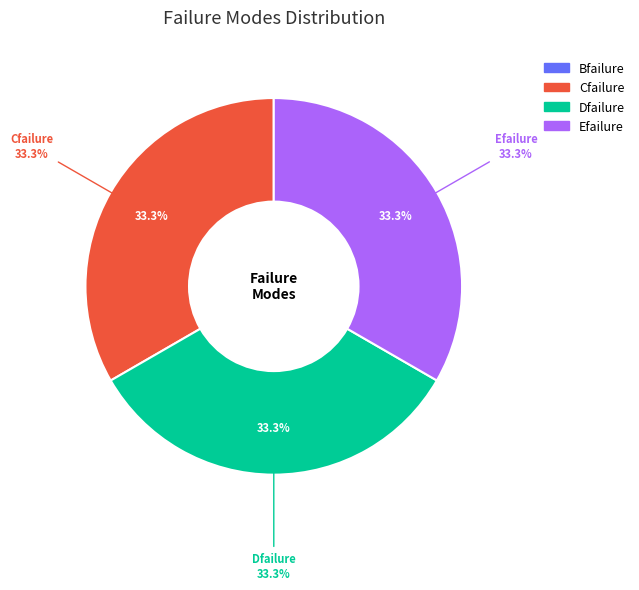

How many segments does this pie chart have?

4